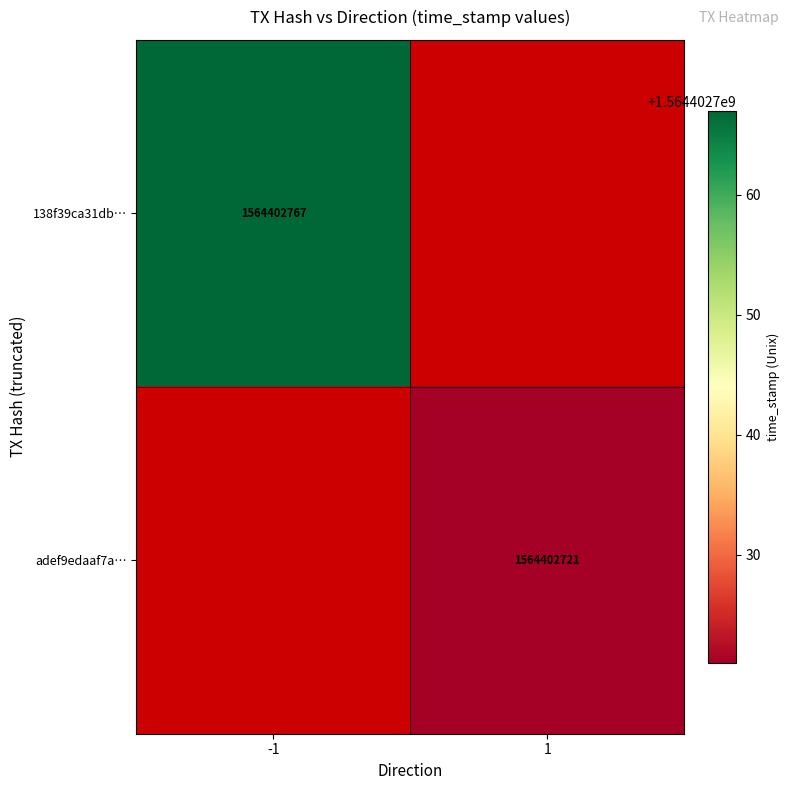

Rank the categories by adef9edaaf7a7b0b628b0ef6f85d8d9332c35a1 value from lowest to highest.

-1, 1